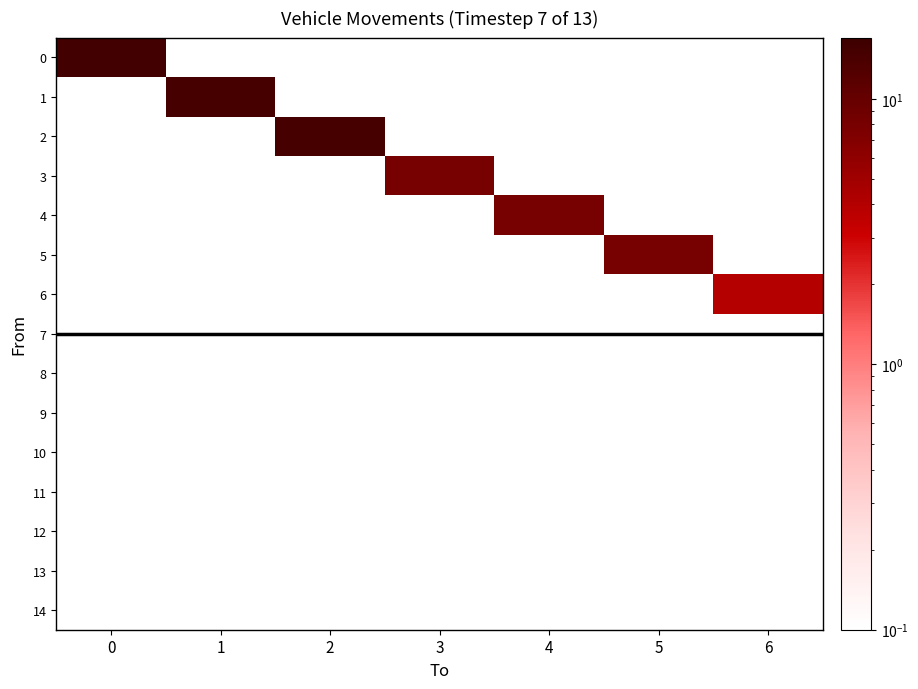

What is the total value across all series at 3?

8.1